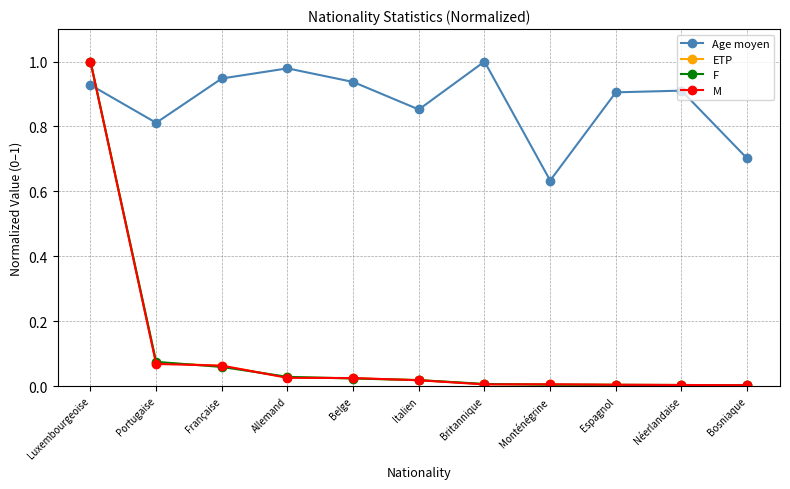

Is it true that Age moyen equals 1.0 at Britannique?

True